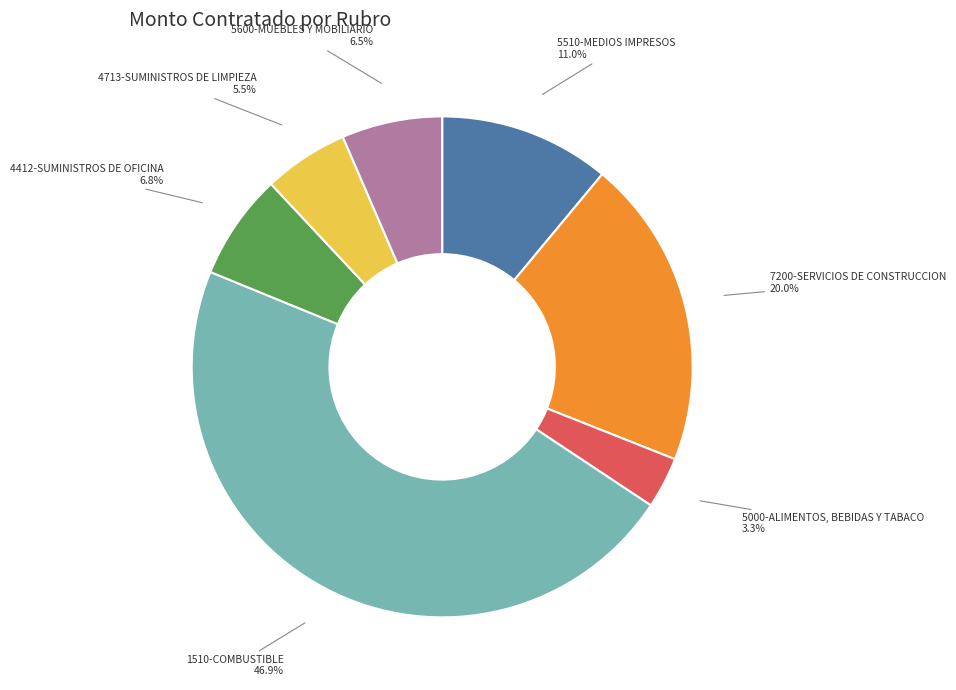

Rank the categories by value from lowest to highest.

5000-ALIMENTOS, BEBIDAS Y TABACO, 4713-SUMINISTROS DE LIMPIEZA, 5600-MUEBLES Y MOBILIARIO, 4412-SUMINISTROS DE OFICINA, 5510-MEDIOS IMPRESOS, 7200-SERVICIOS DE CONSTRUCCION, 1510-COMBUSTIBLE